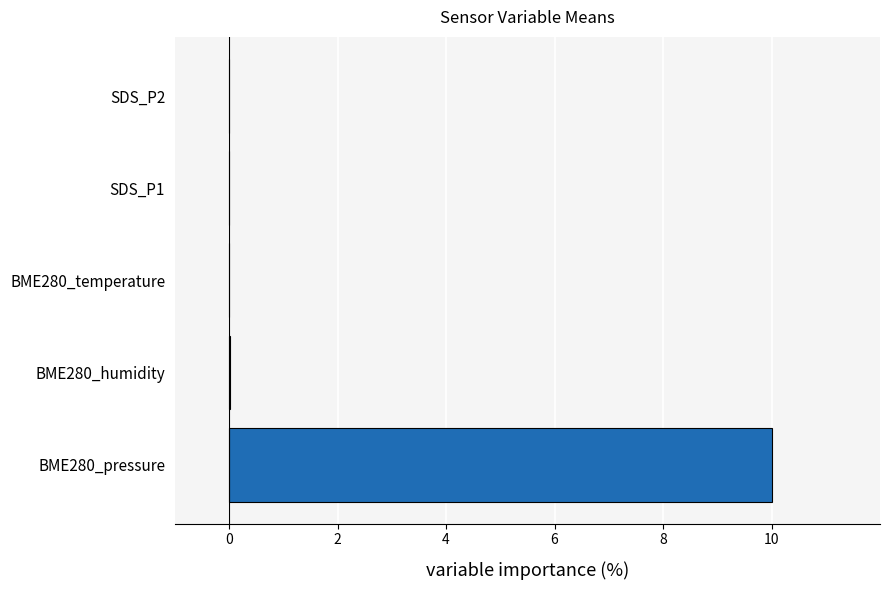

Between SDS_P2 and BME280_pressure, which is larger?

BME280_pressure